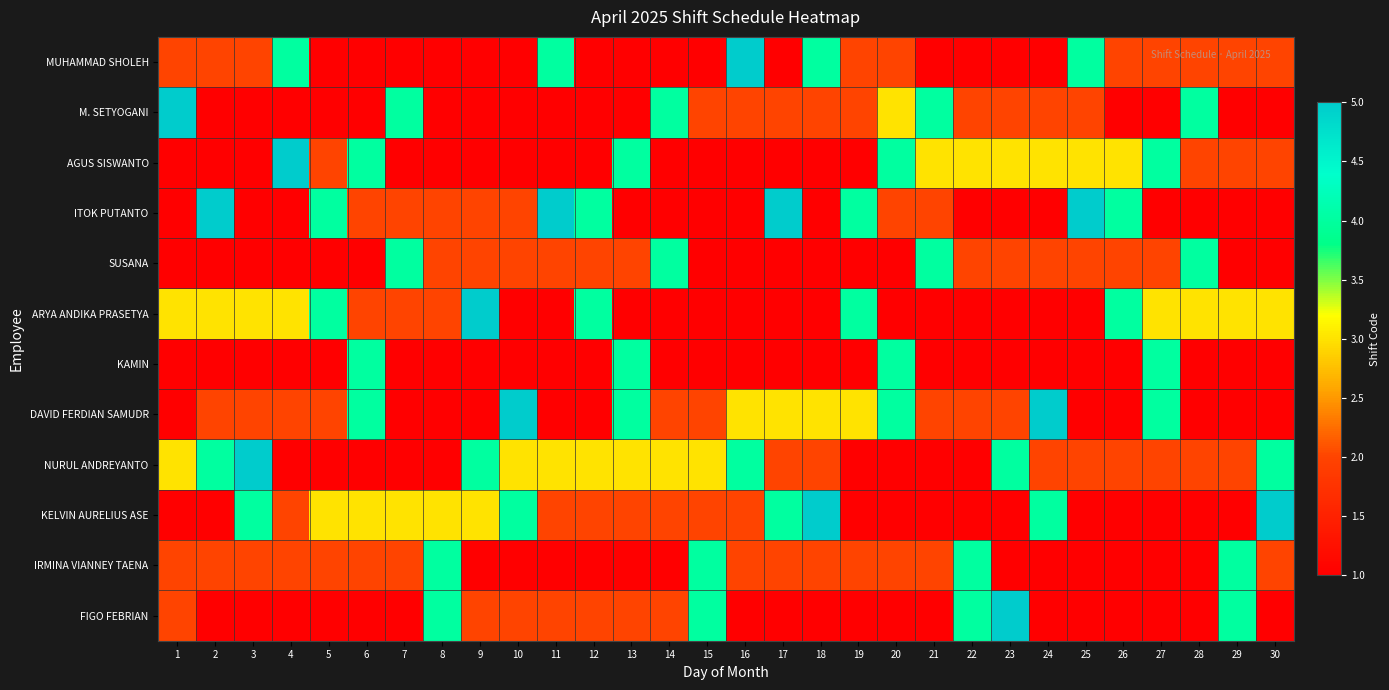

At which category does the chart reach its peak across all series?

16